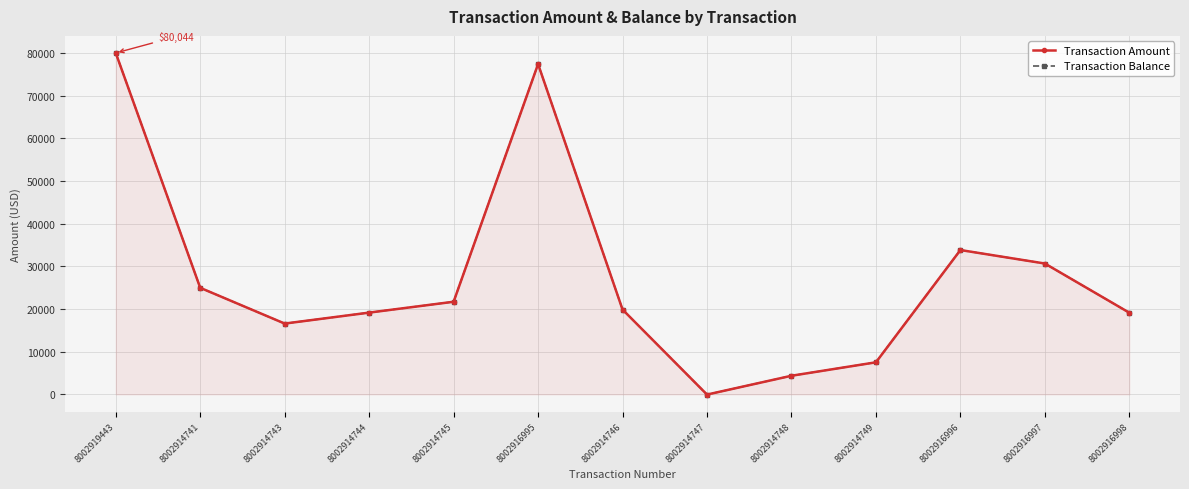

What is the label of the 1st point from the left?

8002919443